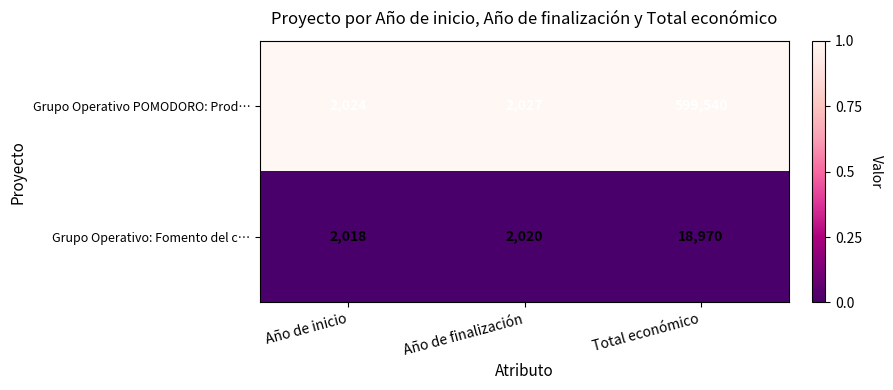

Reading right to left, what are all the values shown in this chart?

Grupo Operativo POMODORO: Prod…: 599540	2027	2024
Grupo Operativo: Fomento del c…: 18970	2020	2018